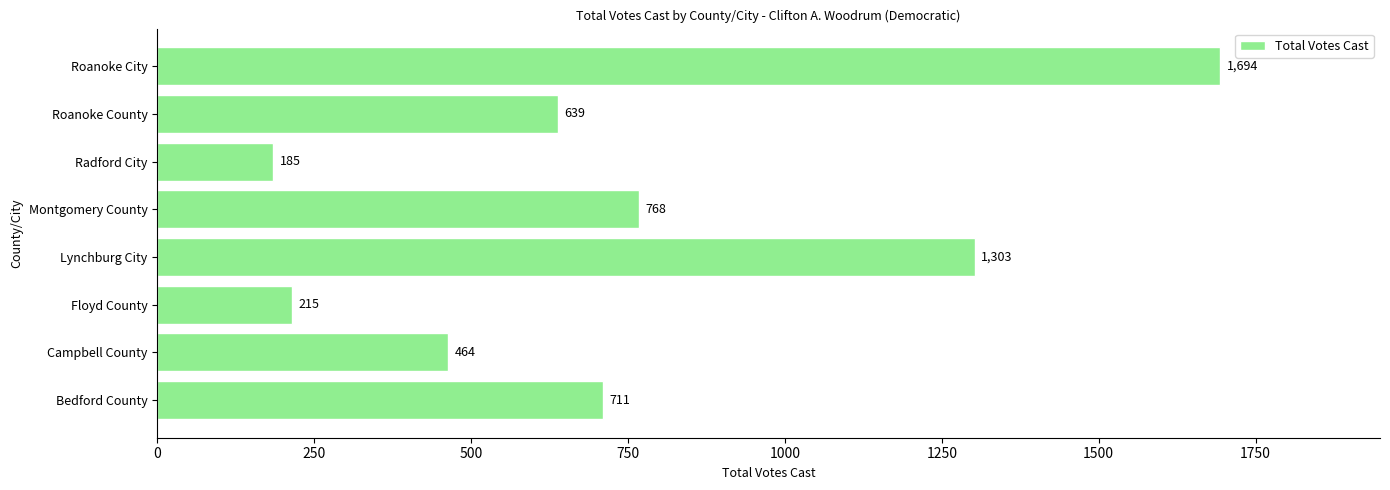

What is the change in value from Floyd County to Radford City?

-30